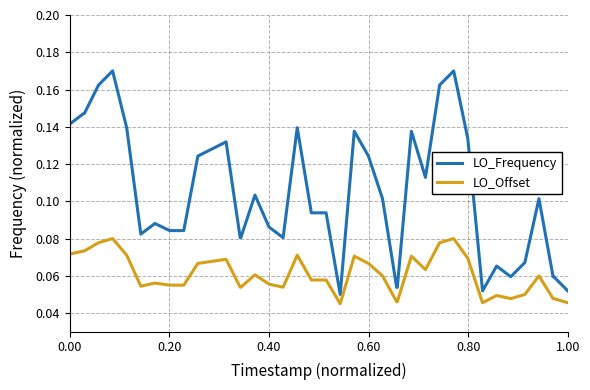

Is this an area chart (filled region under the line)?

No